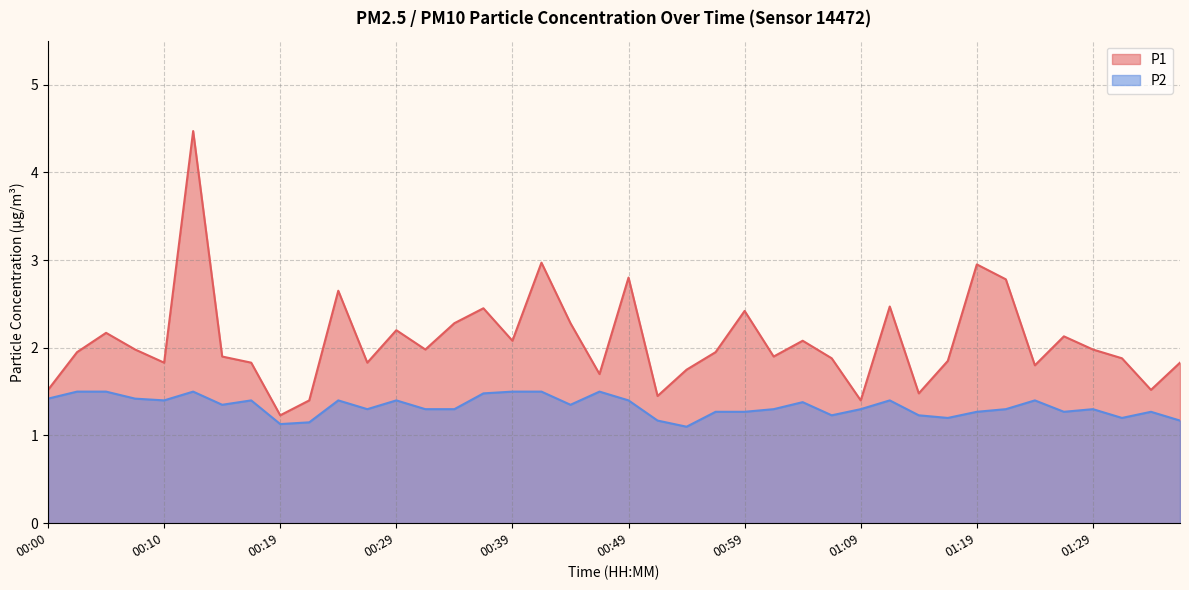

The P2 series shows 1.5 at 00:02. True or false?

True